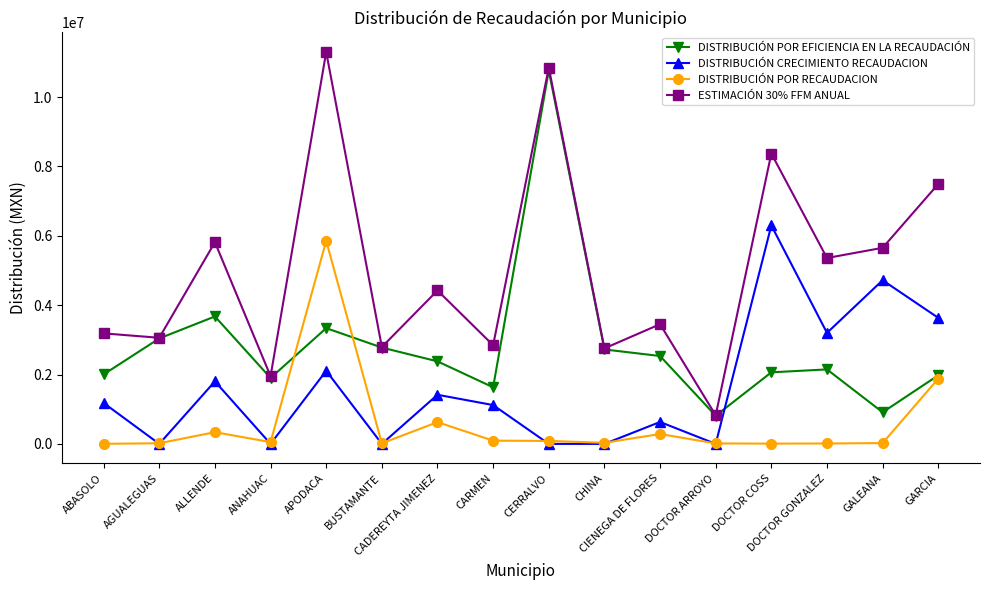

What is the label of the 1st point from the right?

GARCIA